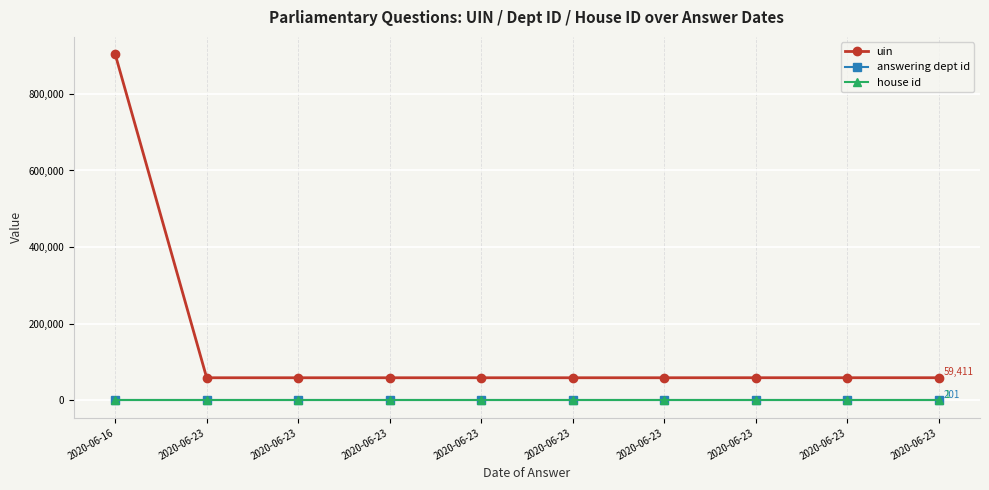

What is the sum of the answering dept id values at 2020-06-23 and 2020-06-16?

402